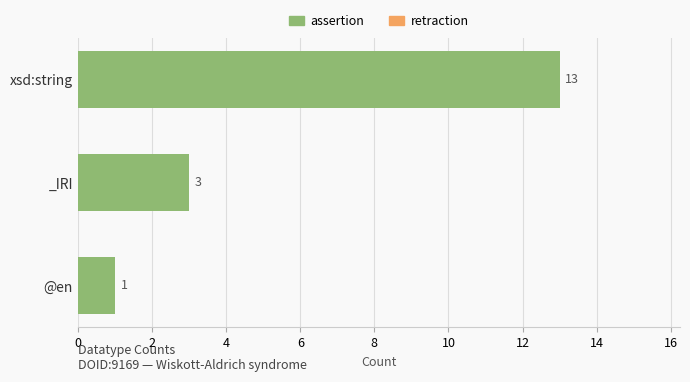

List the labels in order of value, largest first.

xsd:string, _IRI, @en